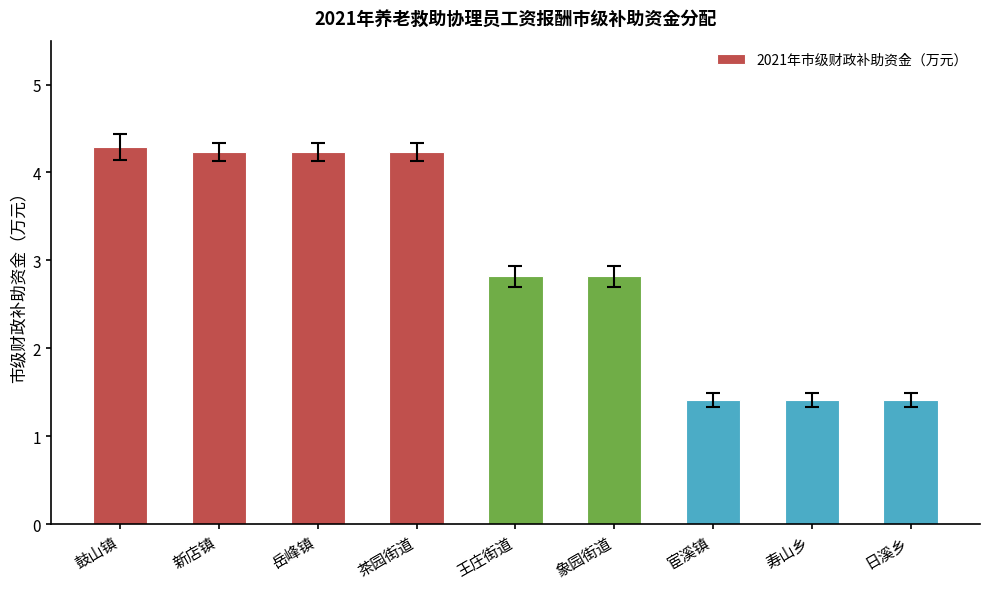

What is the change in value from 岳峰镇 to 王庄街道?

-1.4